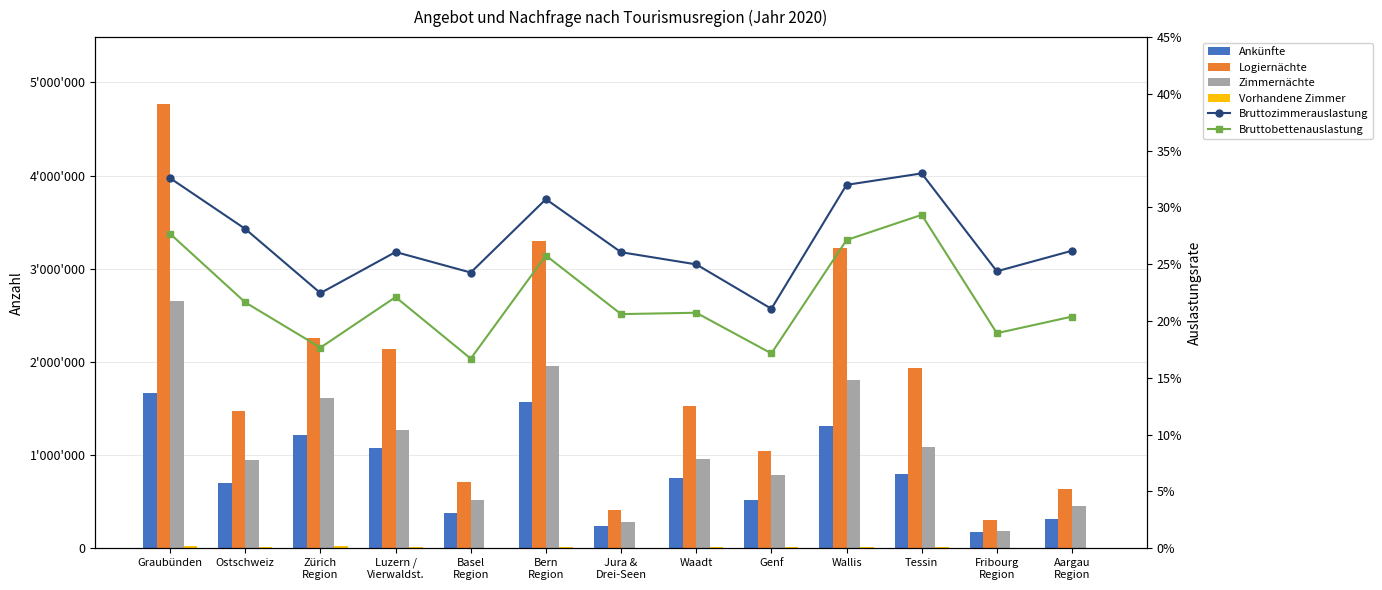

What is the sum of all Ankünfte values?

10703428.0